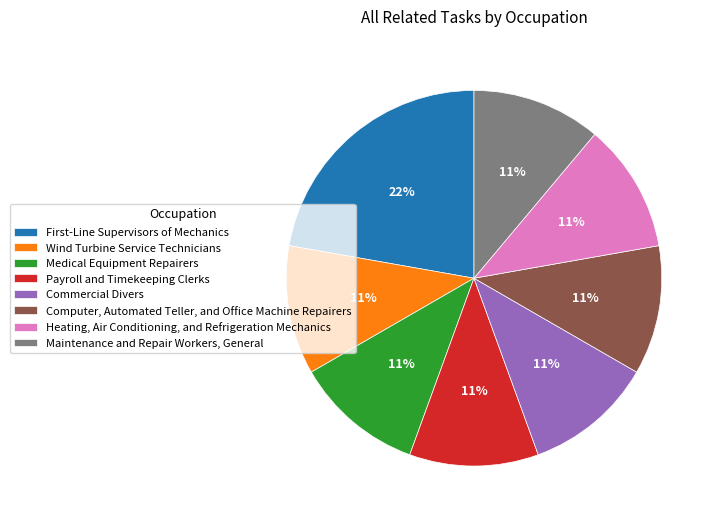

Do Wind Turbine Service Technicians and Payroll and Timekeeping Clerks together represent more than half of the pie?

No